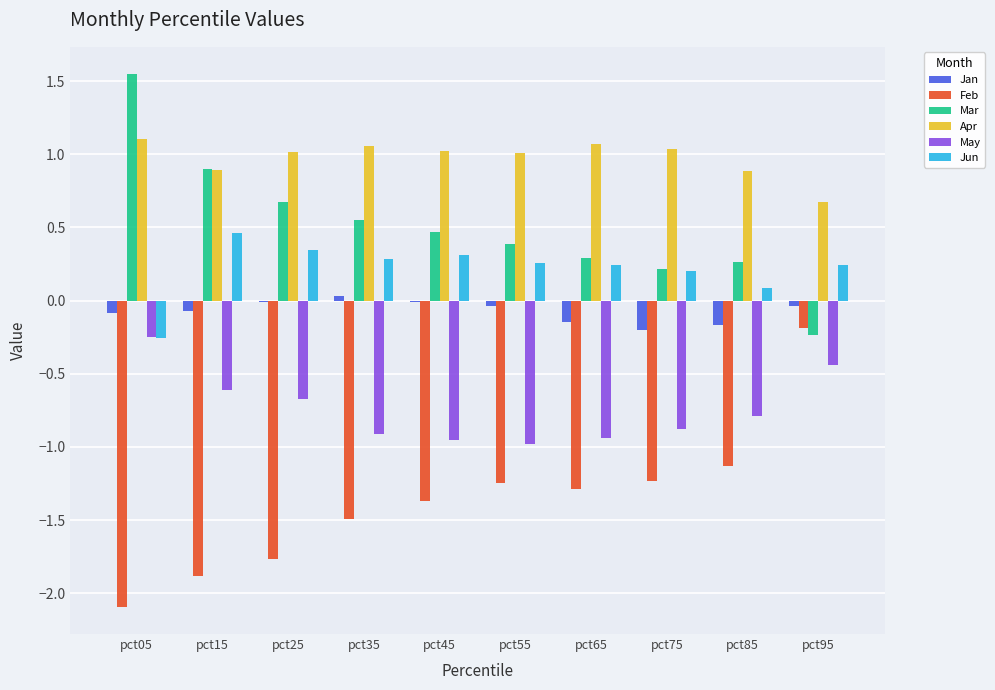

What value does the Apr series have at pct75?

1.0